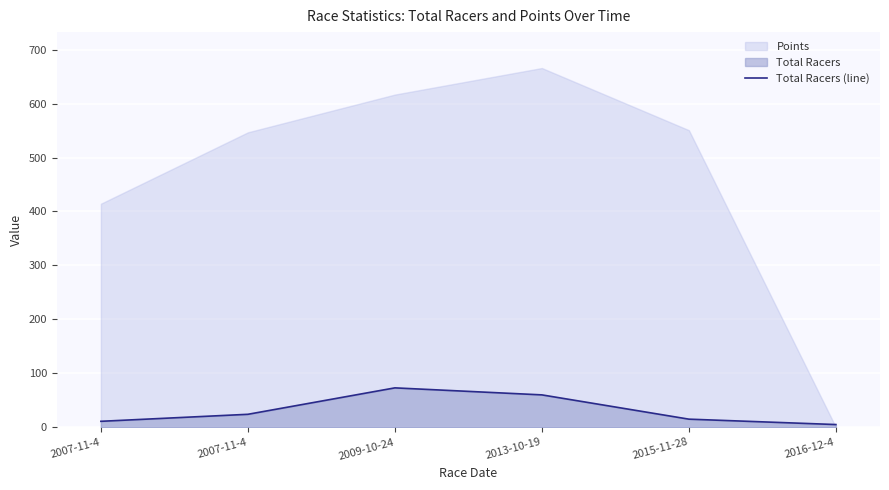

True or false: the data shows 4 at 2007-11-4.

False